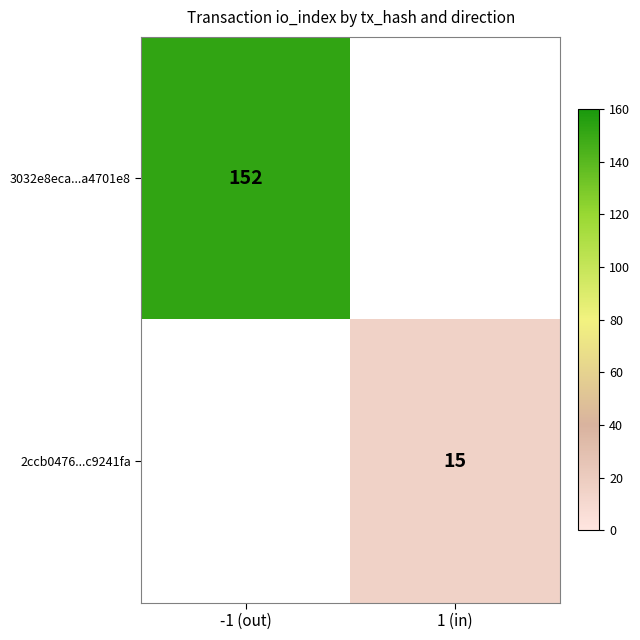

Is it true that 2ccb0476...c9241fa equals 15 at 1 (in)?

True